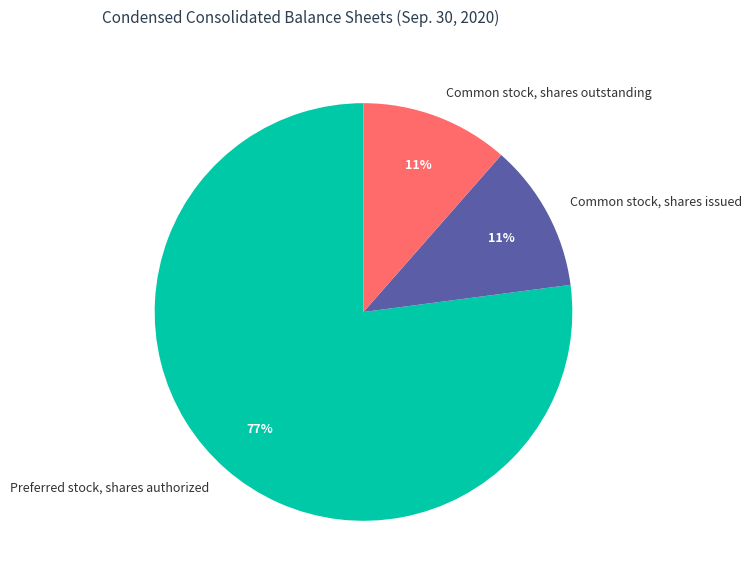

Which slice is the largest?

Preferred stock, shares authorized